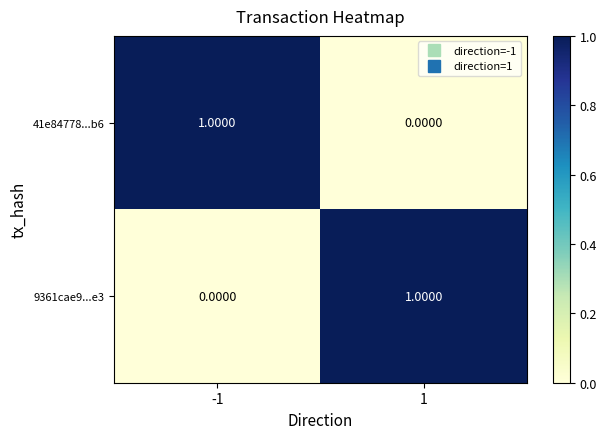

Rank the series at -1 from lowest to highest value.

9361cae9...e3, 41e84778...b6